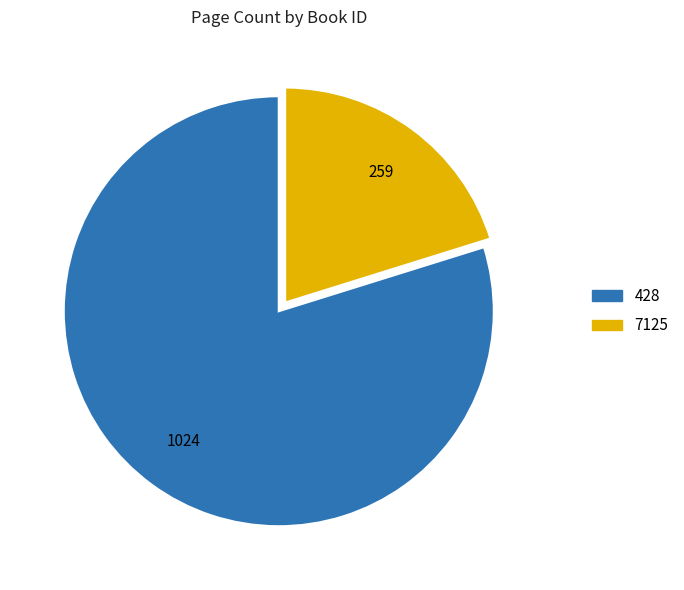

Approximately how many times larger is the value at 7125 compared to 428?

0.3